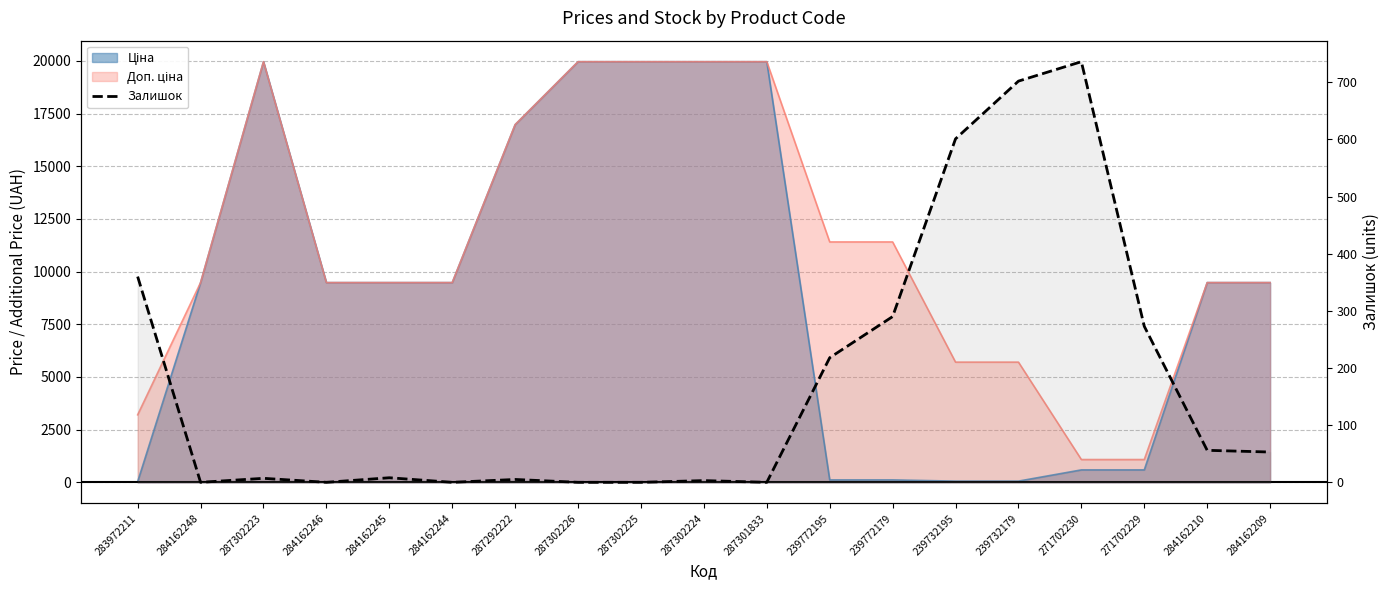

What is the maximum value shown in the chart?

736